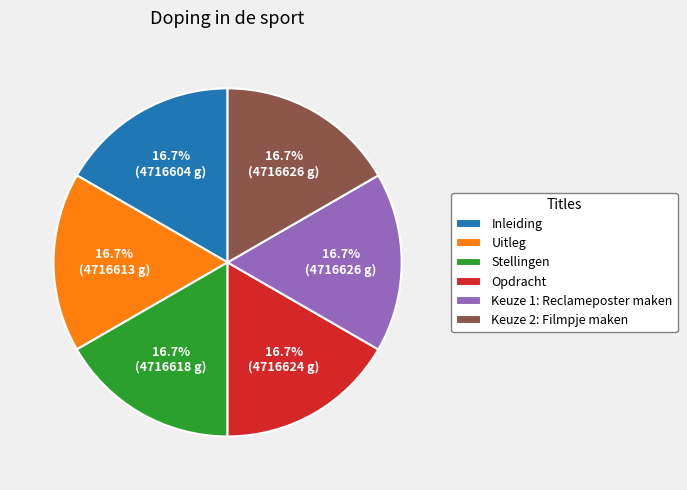

Does any single category account for the majority?

No